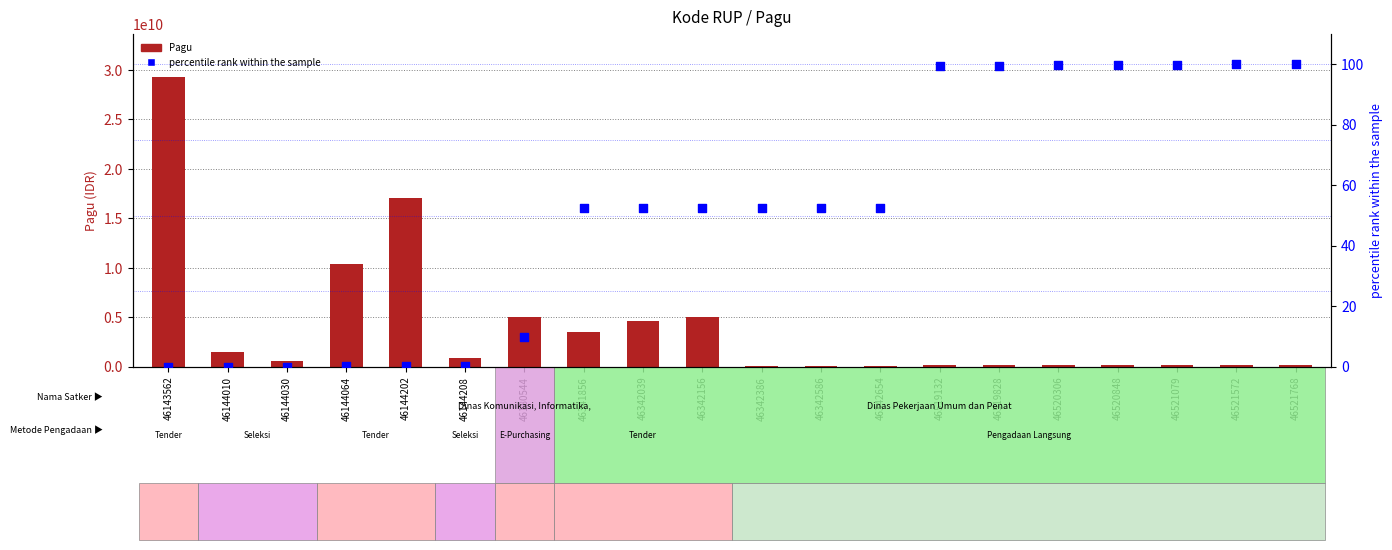

Which series has the largest Y range (max minus min)?

Pagu